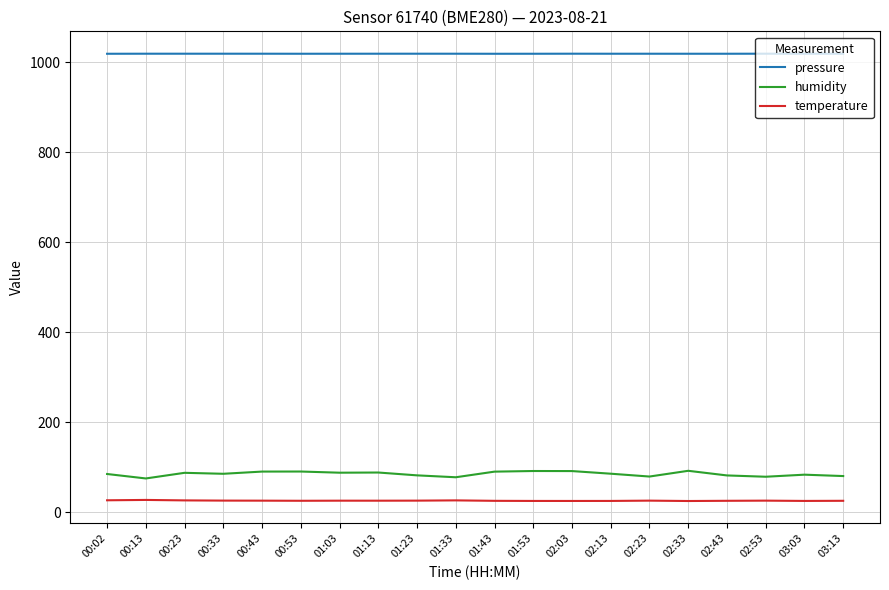

Which series has the largest range (max minus min)?

humidity